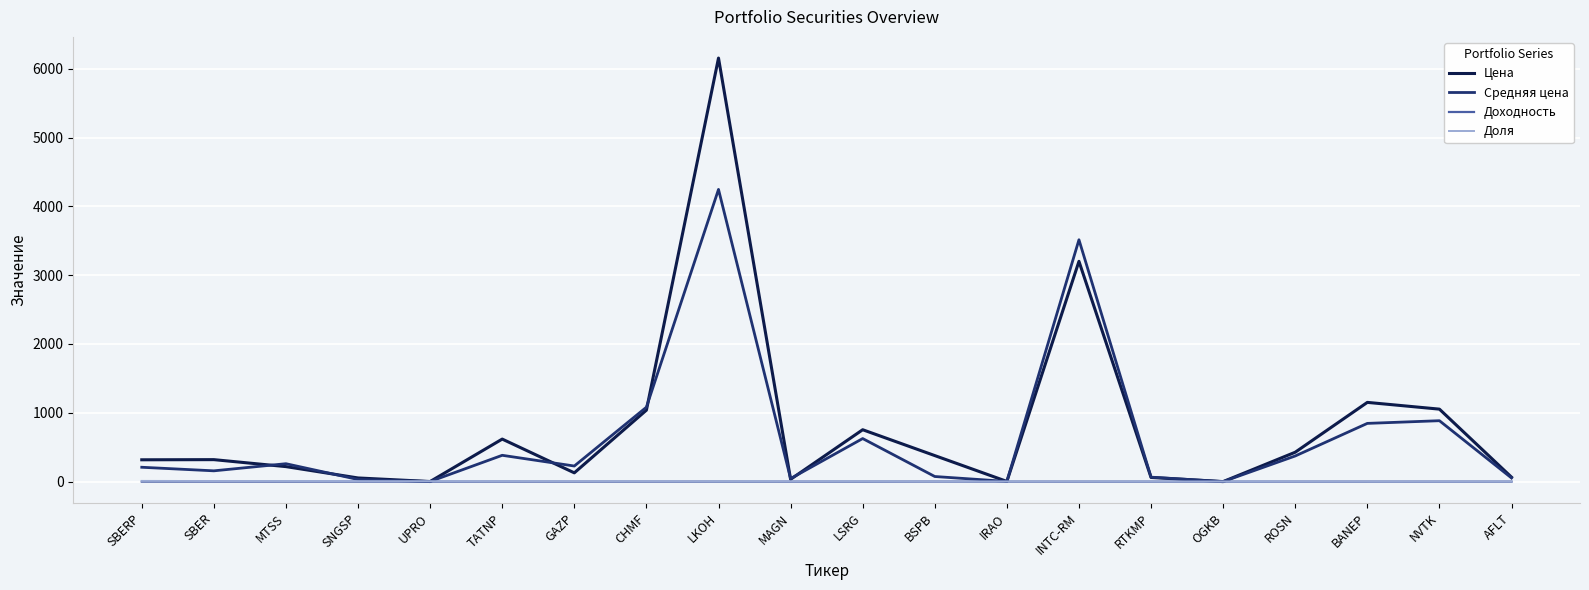

Is it true that Средняя цена equals 885.3 at NVTK?

True